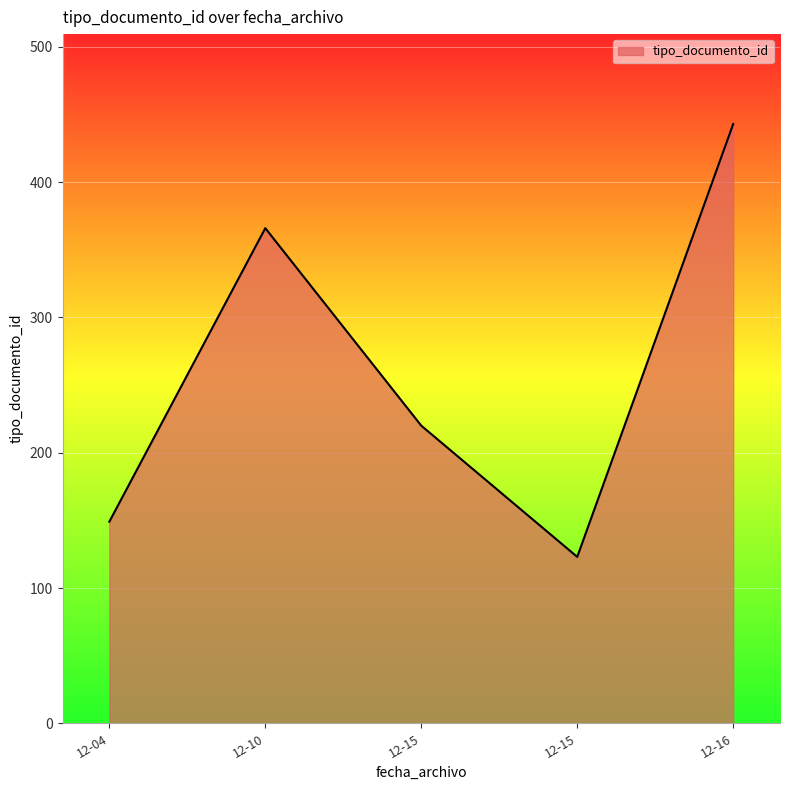

What is the average value?

260